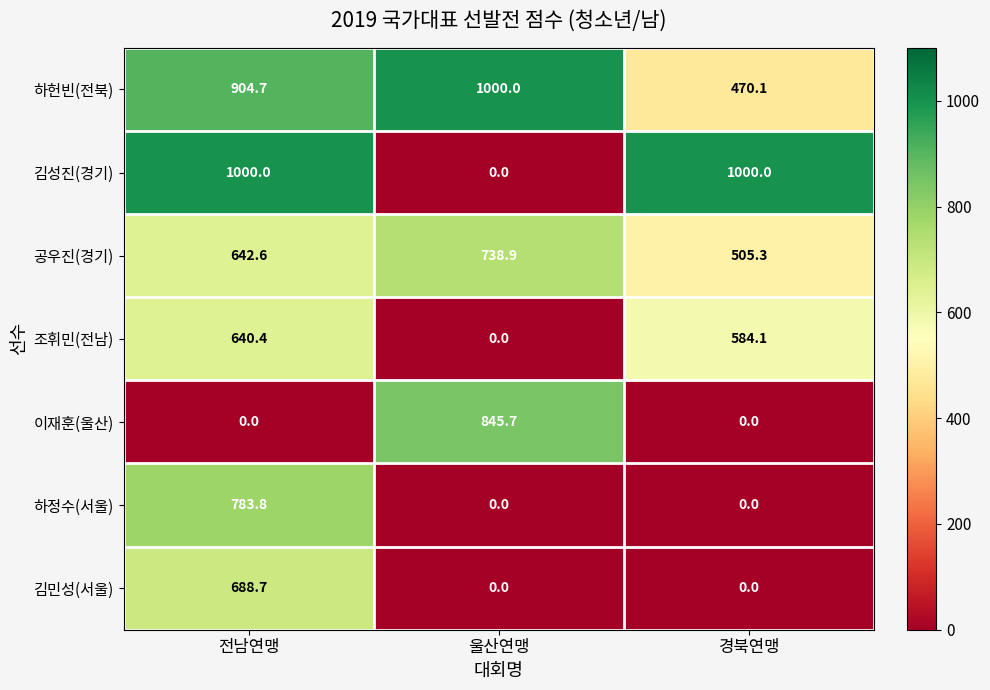

The 조휘민(전남) series shows 406.3 at 전남연맹. True or false?

False